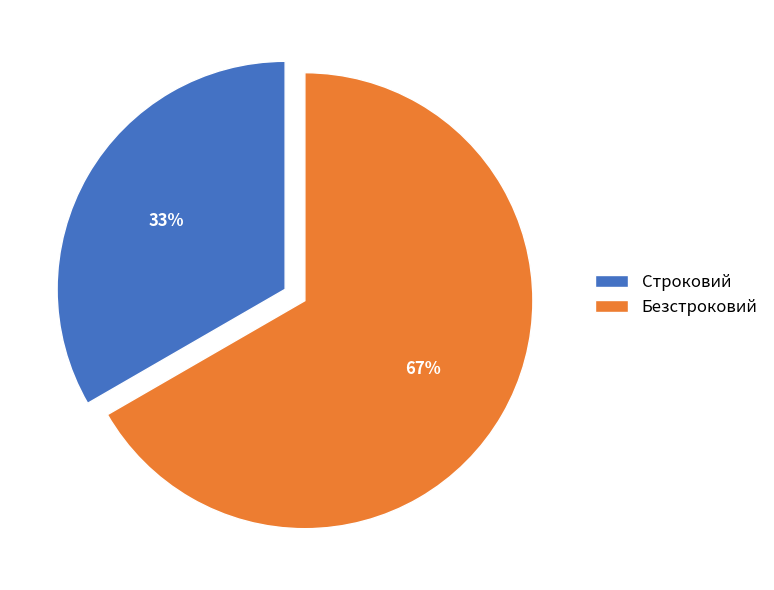

Approximately how many times larger is the value at Безстроковий compared to Строковий?

2.0